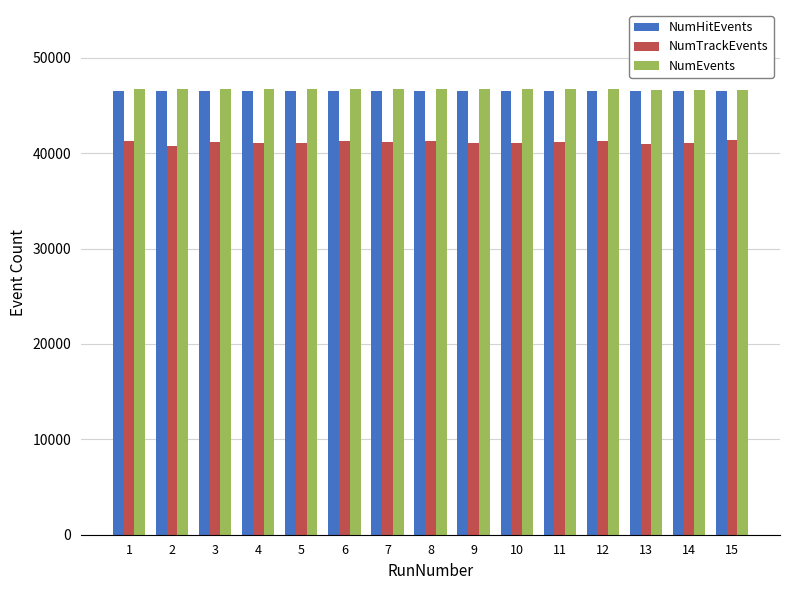

What is the value of the NumTrackEvents bar at the 1st from the left?

41303